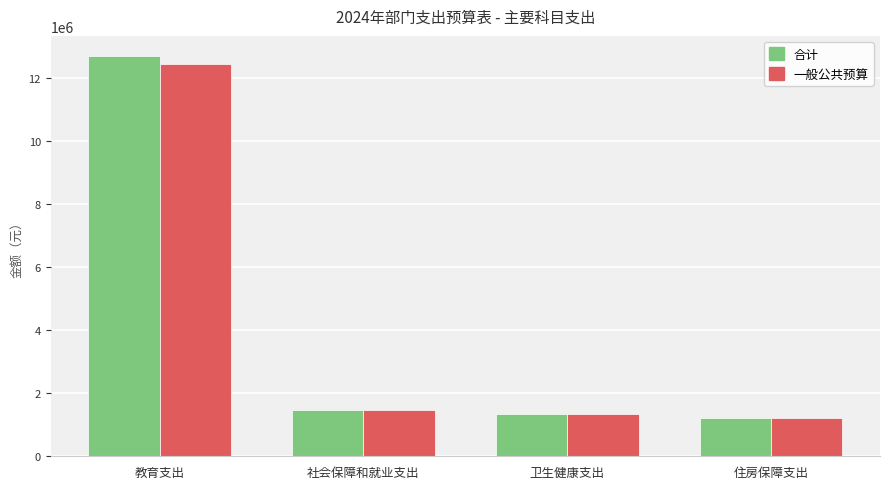

How many series are shown in this chart?

2